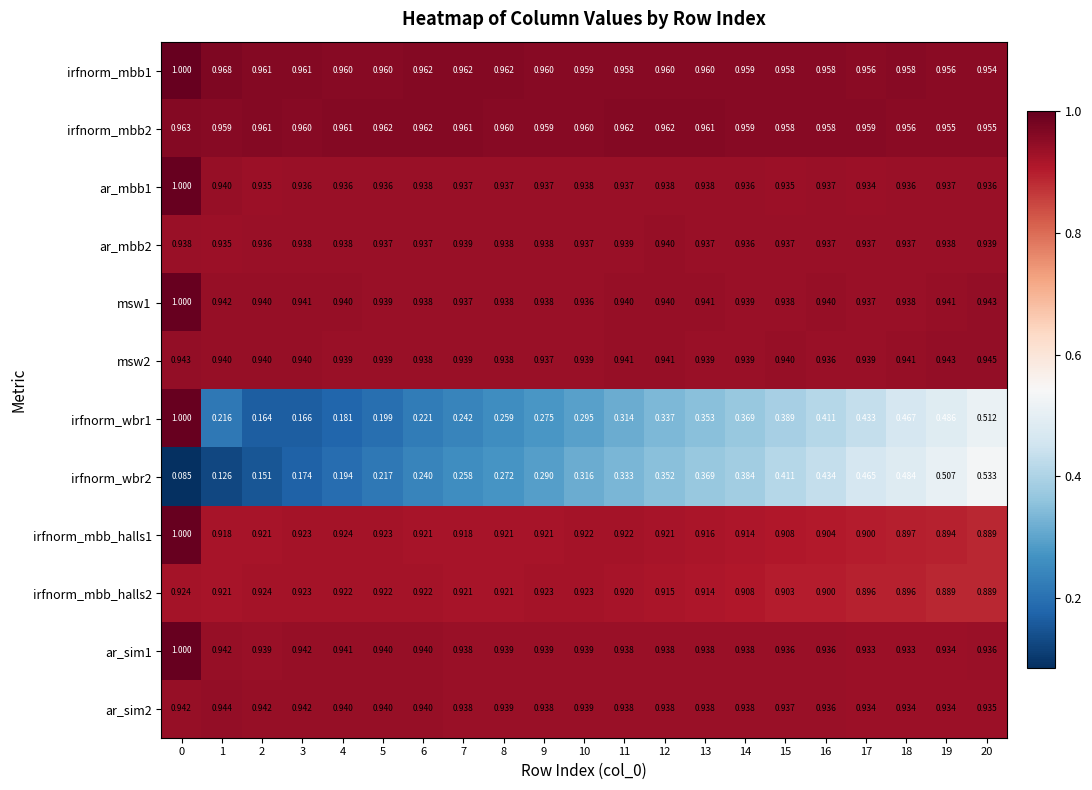

Is the value of msw2 at 6 greater than the value of irfnorm_mbb_halls2 at 6?

Yes